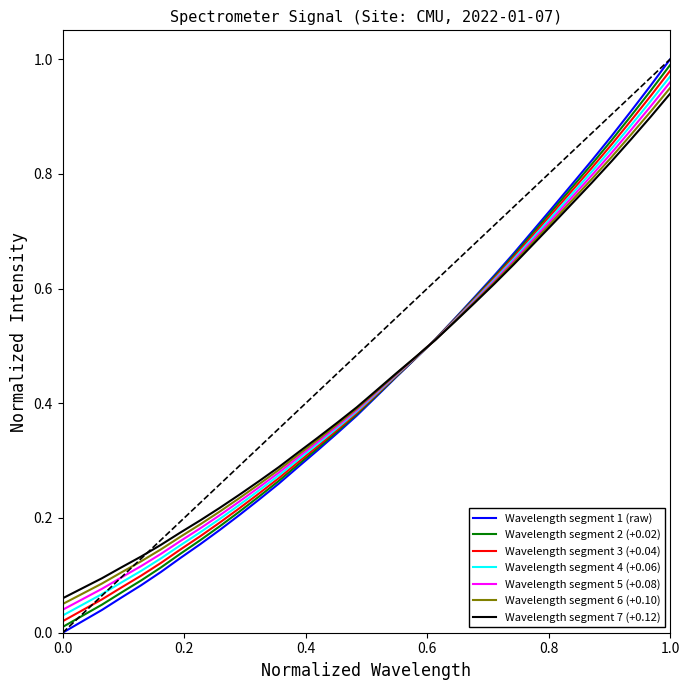

Which series has the widest spread of values?

Wavelength segment 1 (raw)